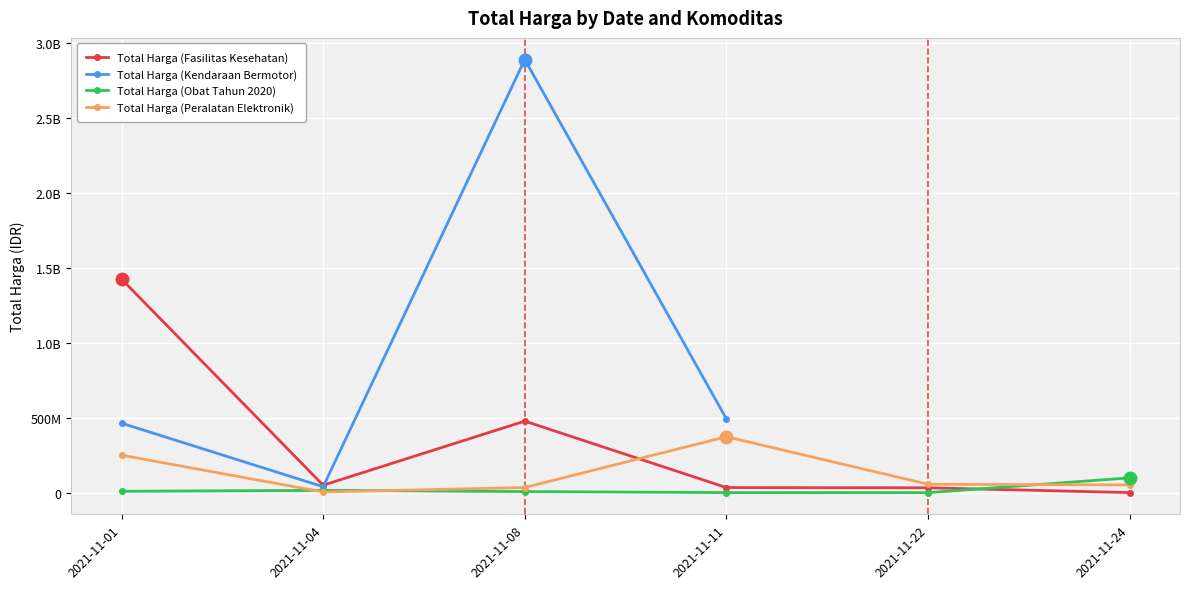

What is the average value of the Total Harga (Fasilitas Kesehatan) series?

336702835.8